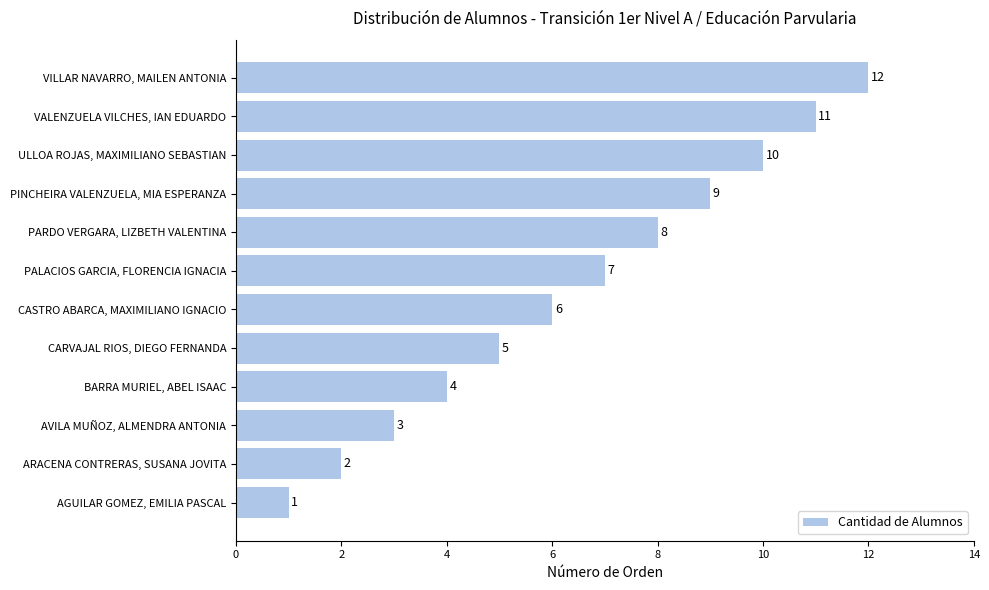

How many series are shown in this chart?

1